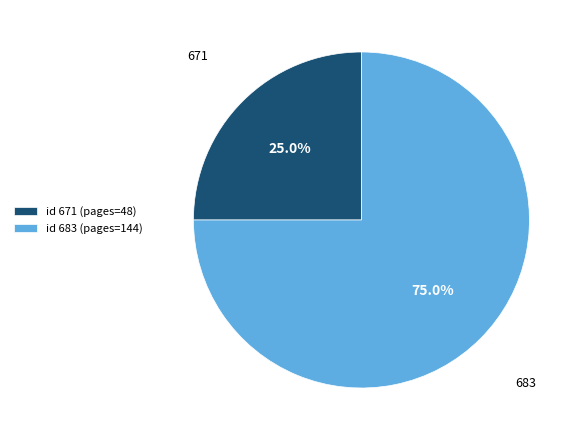

Is the sum of id 683 (pages=144) and id 671 (pages=48) greater than half?

Yes